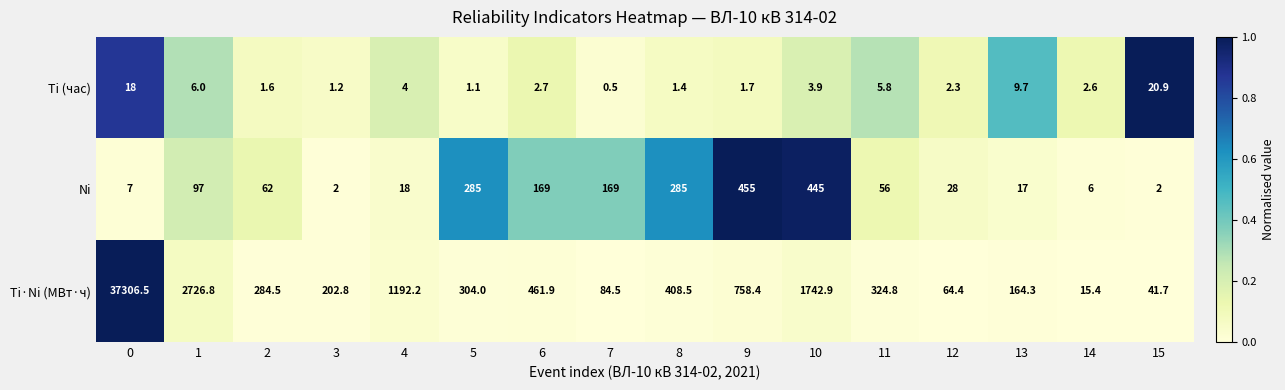

What value does the Ti·Ni (МВт·ч) series have at 4?

1192.2